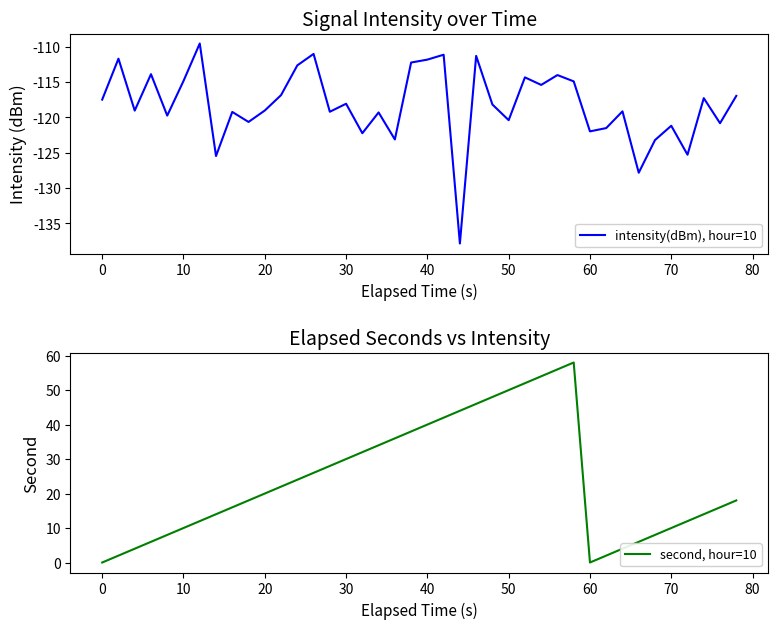

True or false: intensity(dBm), hour=10 and second, hour=10 cross at least once.

False